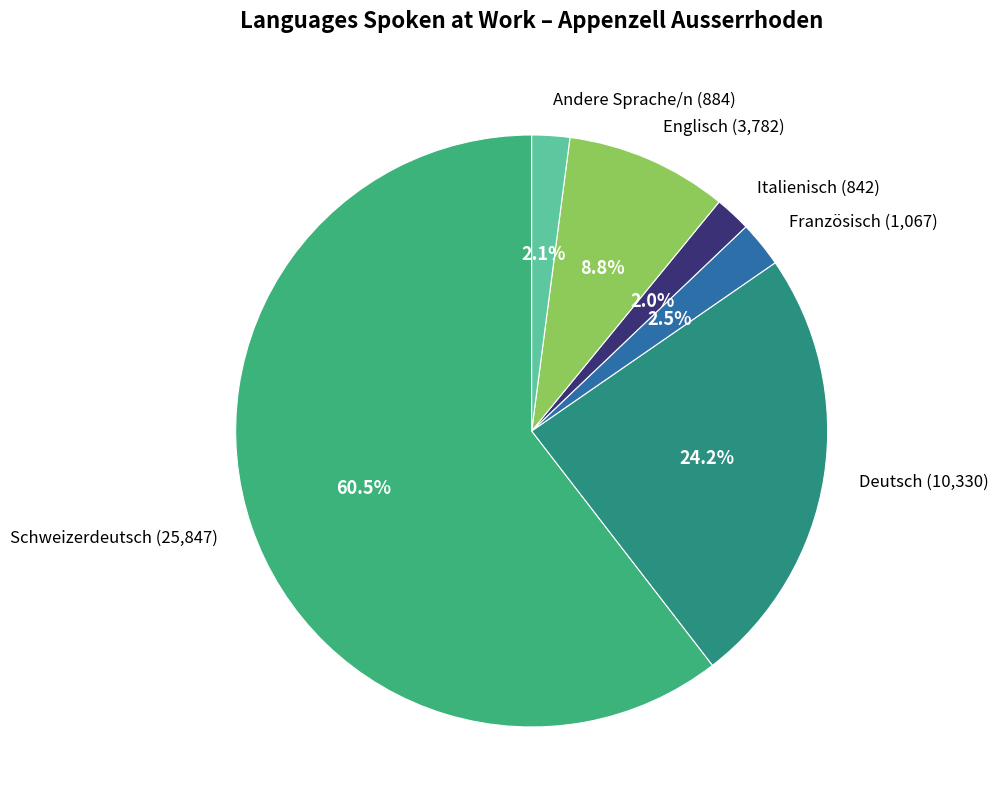

Combined, what portion of the pie is Deutsch and Französisch?

26.7%